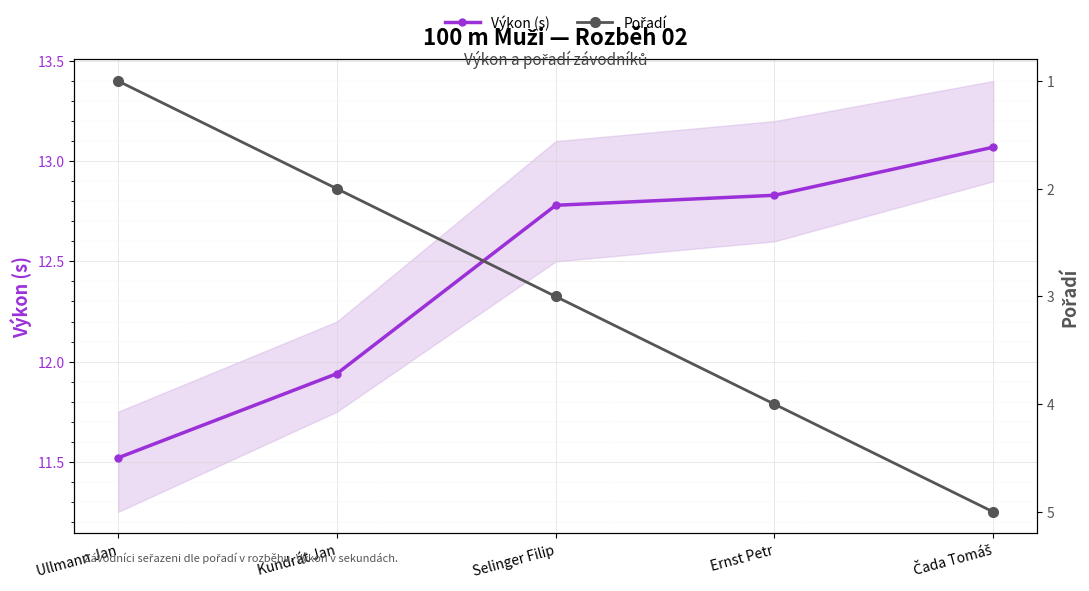

At which label does Pořadí first exceed 3?

Ernst Petr